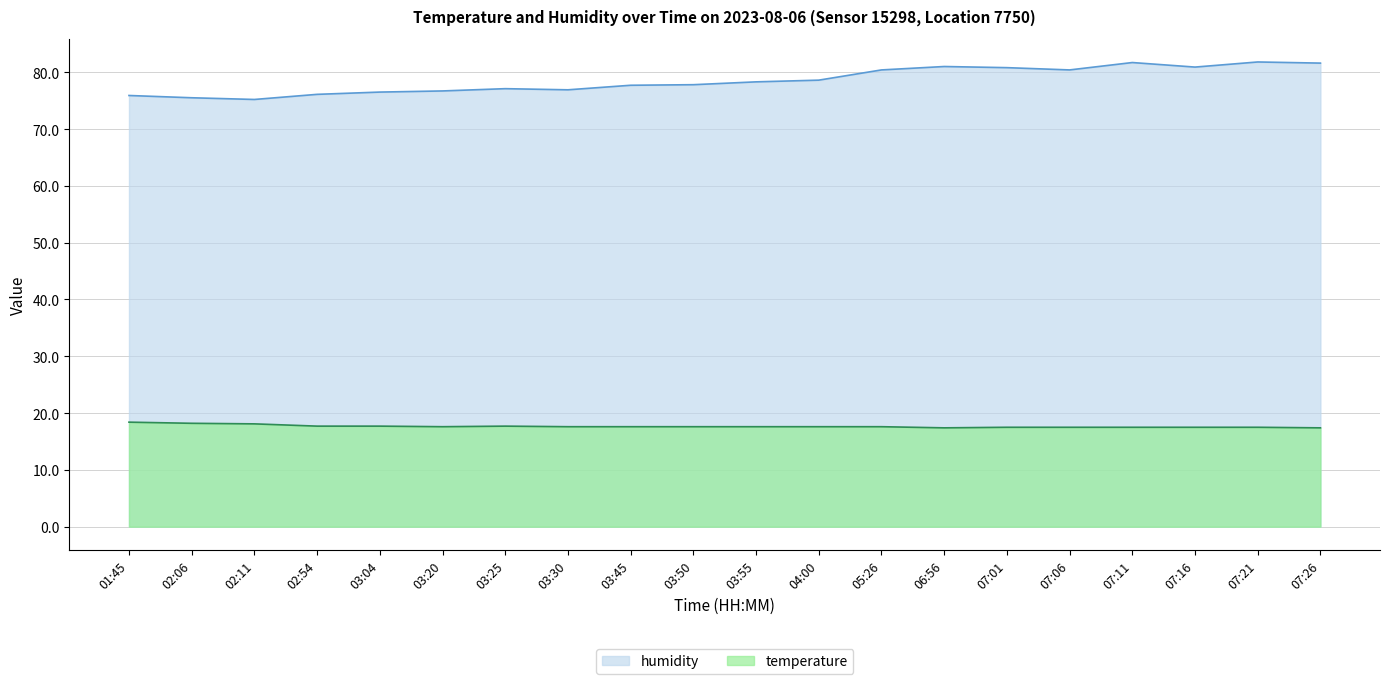

Does the chart have visible grid lines?

Yes